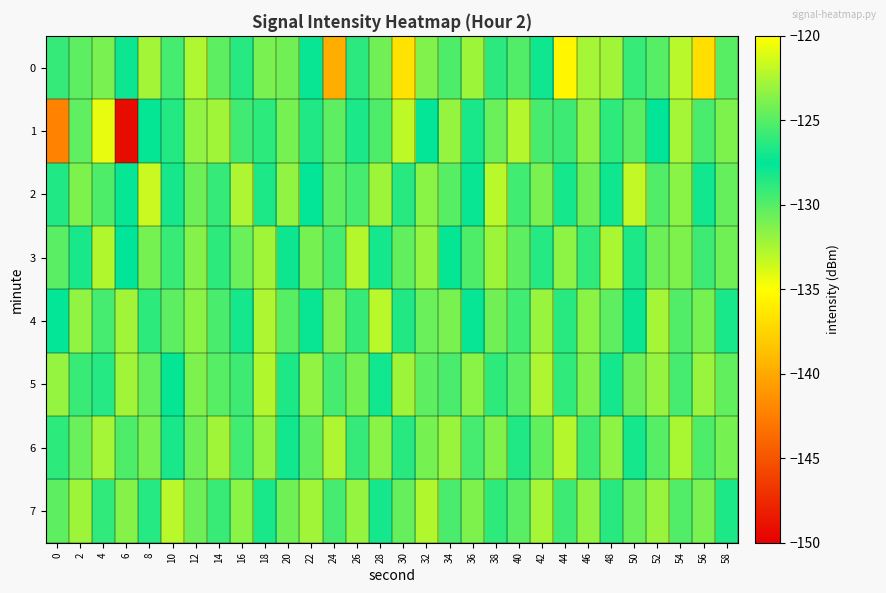

How many categories are shown in the chart?

30